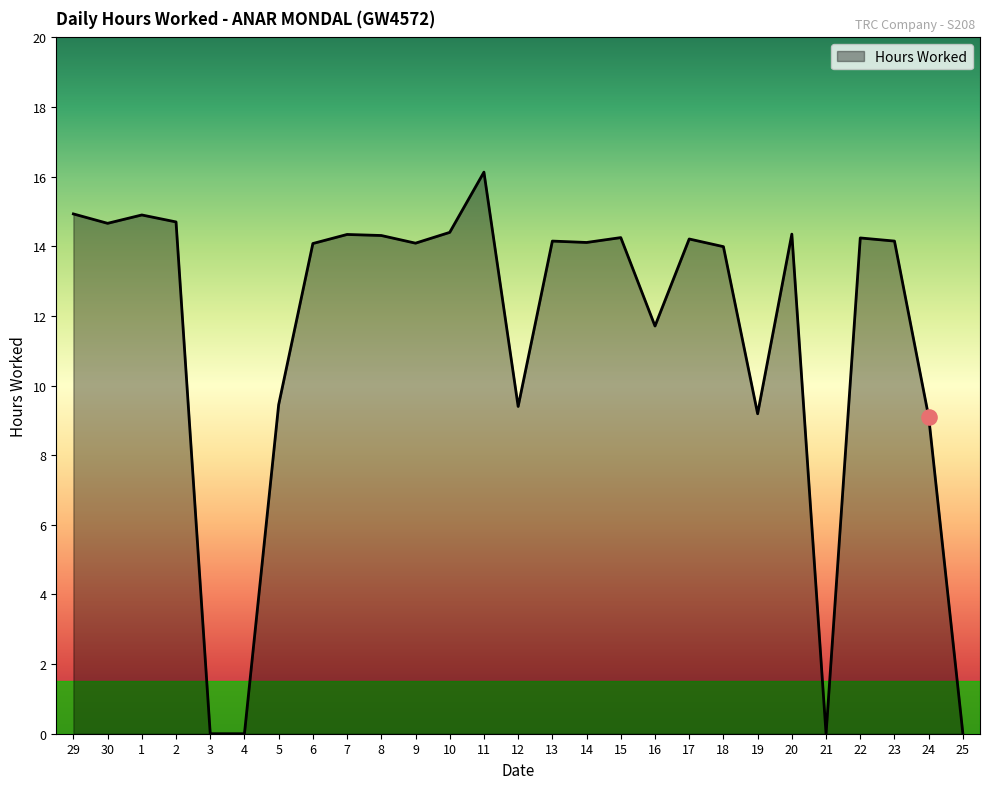

What is the change in value from 5 to 9?

+4.6